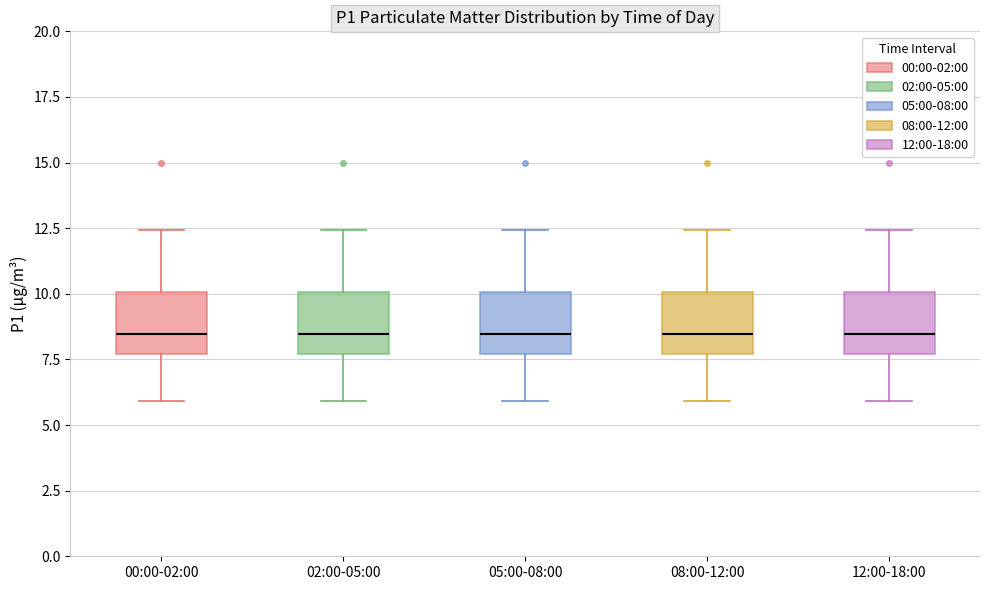

Reading left to right, transcribe this box plot: for each box, give where its median line is, the range the box spans, and where its two whiskers end, as read against the y-axis. The values are not printed on the chart, so give them approximately, as read against the axis.

00:00-02:00: median 8.5, box 7.5 to 10.0, whiskers 6.0 to 12.5
02:00-05:00: median 8.5, box 7.5 to 10.0, whiskers 6.0 to 12.5
05:00-08:00: median 8.5, box 7.5 to 10.0, whiskers 6.0 to 12.5
08:00-12:00: median 8.5, box 7.5 to 10.0, whiskers 6.0 to 12.5
12:00-18:00: median 8.5, box 7.5 to 10.0, whiskers 6.0 to 12.5